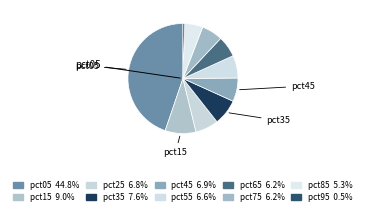

Count the number of slices in the pie.

10